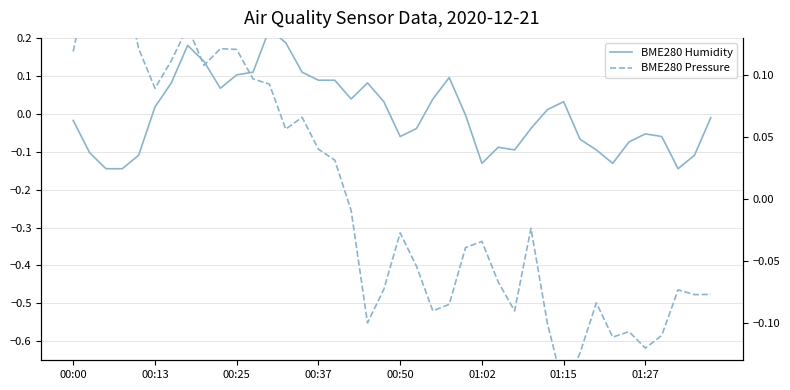

How many data points in BME280 Pressure are less than 0?

23